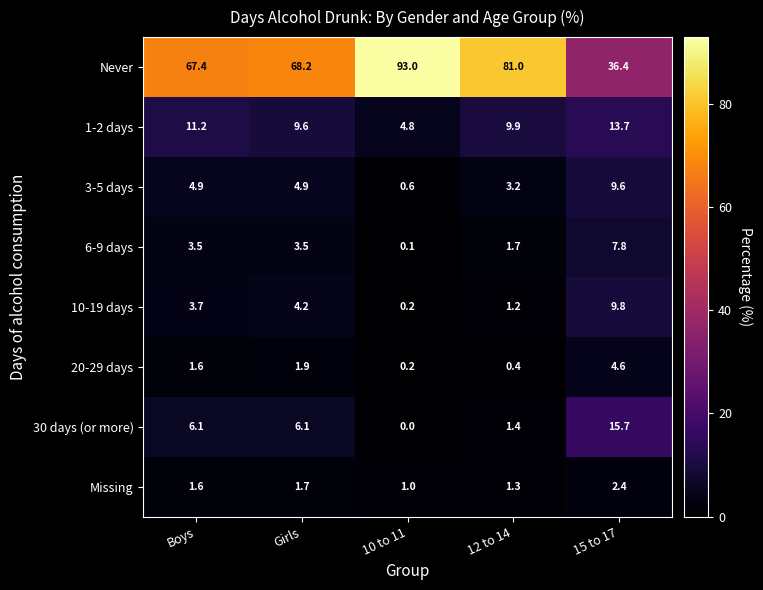

Rank the series by their maximum value, from highest to lowest.

Never, 30 days (or more), 1-2 days, 10-19 days, 3-5 days, 6-9 days, 20-29 days, Missing